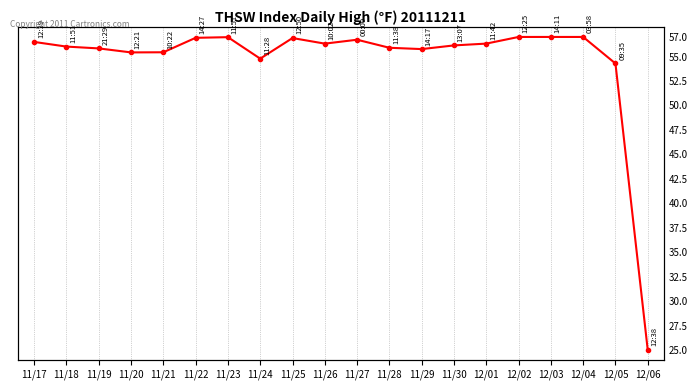

What is the average value?

54.6